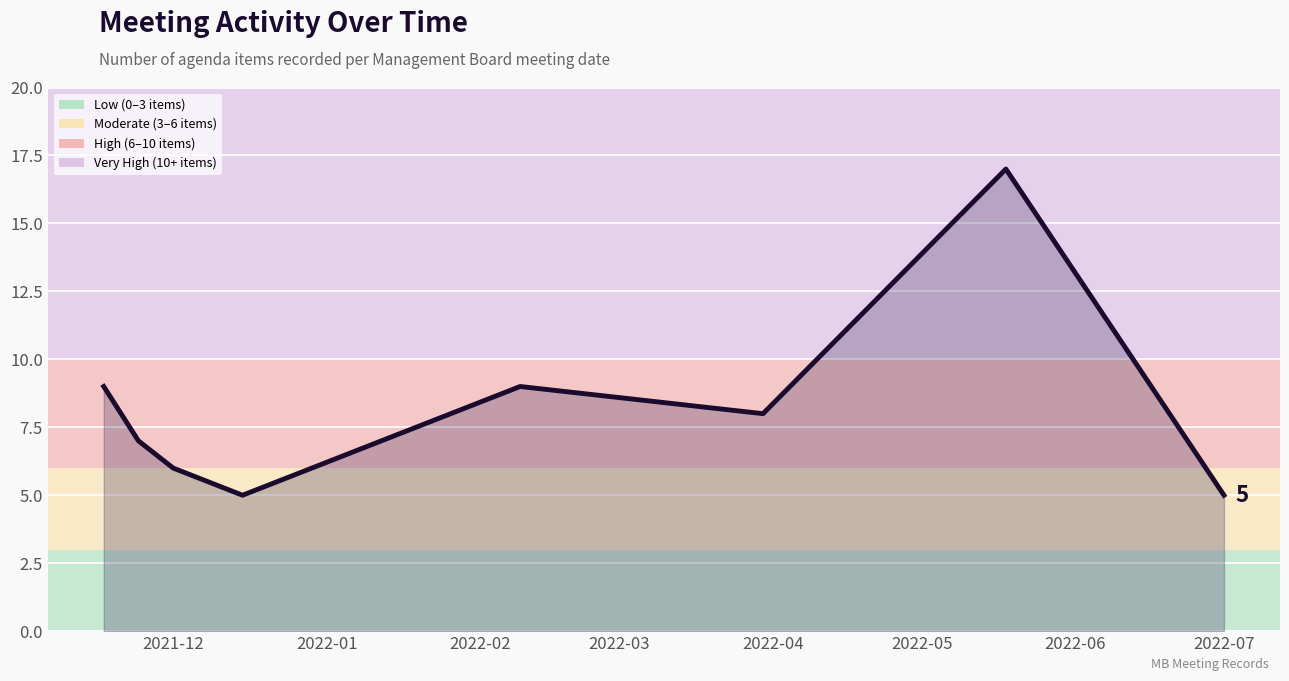

Reading left to right, extract all data points from this chart.

9	7	6	5	9	8	17	5